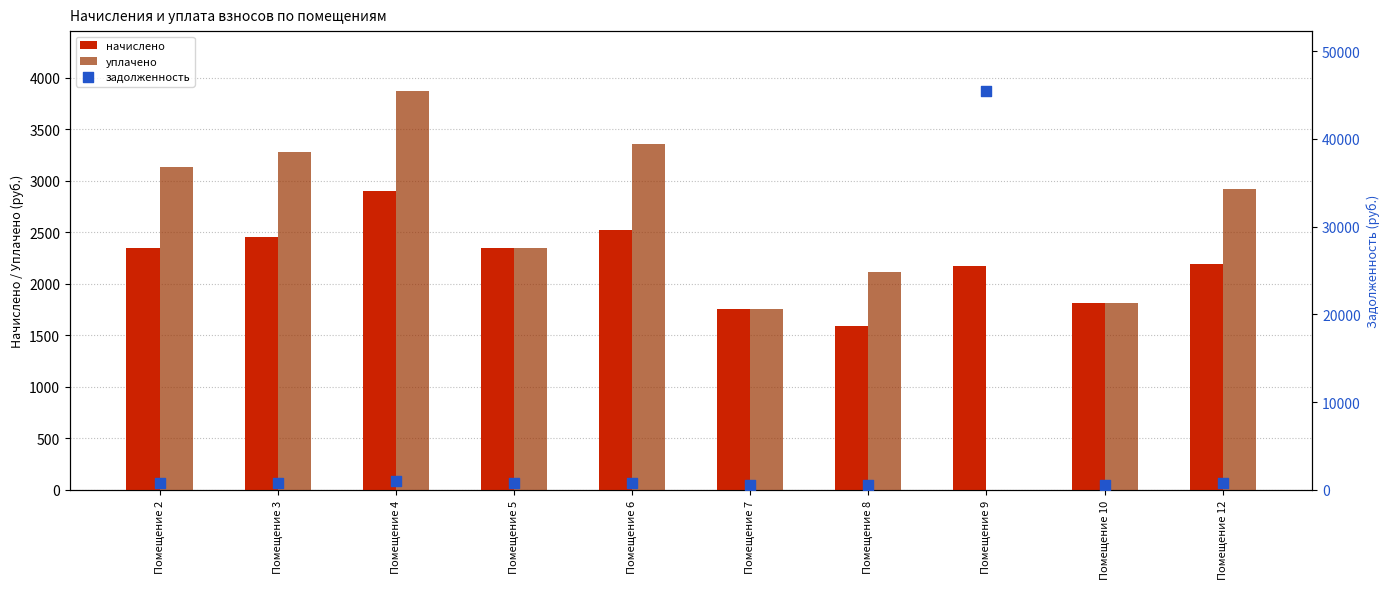

Which series has the widest spread of Y values?

задолженность